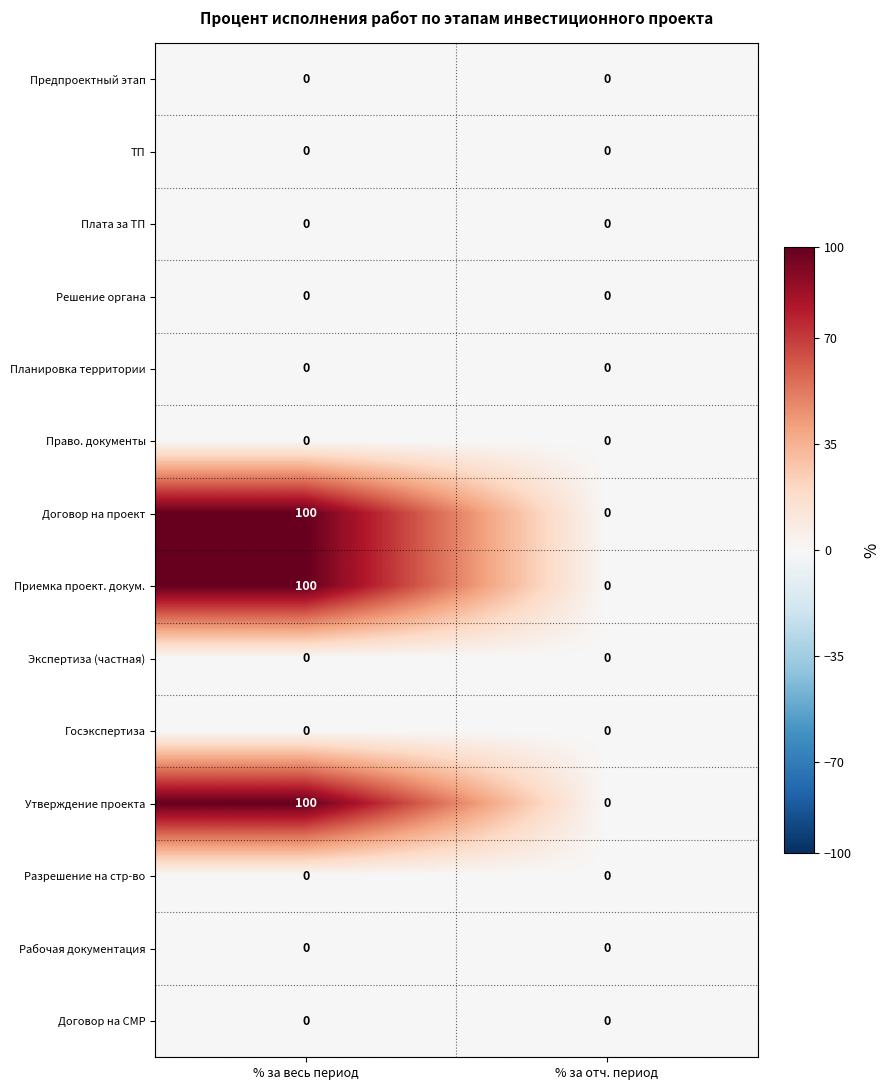

Reading left to right, list all the values displayed in this chart.

Предпроектный этап: % за весь период=0	% за отч. период=0
ТП: % за весь период=0	% за отч. период=0
Плата за ТП: % за весь период=0	% за отч. период=0
Решение органа: % за весь период=0	% за отч. период=0
Планировка территории: % за весь период=0	% за отч. период=0
Право. документы: % за весь период=0	% за отч. период=0
Договор на проект: % за весь период=100	% за отч. период=0
Приемка проект. докум.: % за весь период=100	% за отч. период=0
Экспертиза (частная): % за весь период=0	% за отч. период=0
Госэкспертиза: % за весь период=0	% за отч. период=0
Утверждение проекта: % за весь период=100	% за отч. период=0
Разрешение на стр-во: % за весь период=0	% за отч. период=0
Рабочая документация: % за весь период=0	% за отч. период=0
Договор на СМР: % за весь период=0	% за отч. период=0